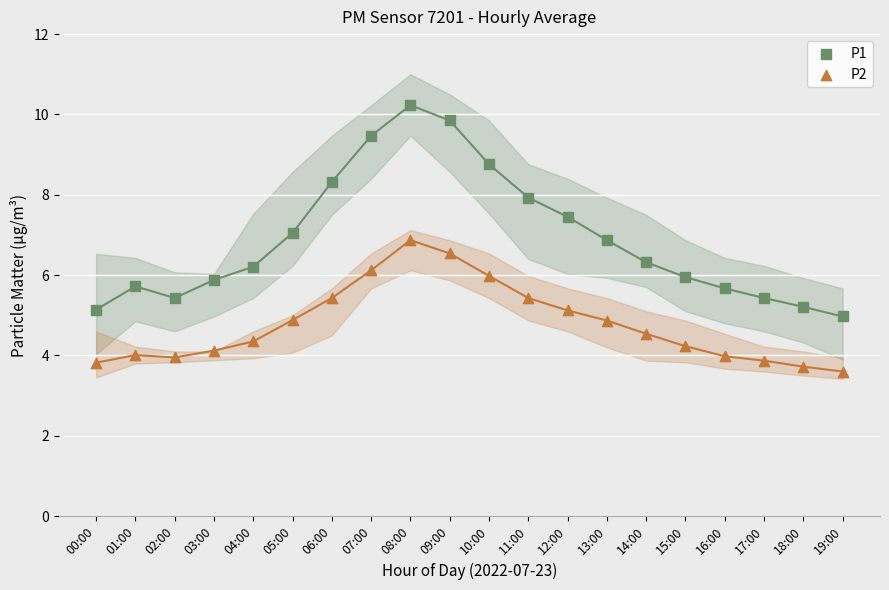

Which series contains the highest Y value?

P1